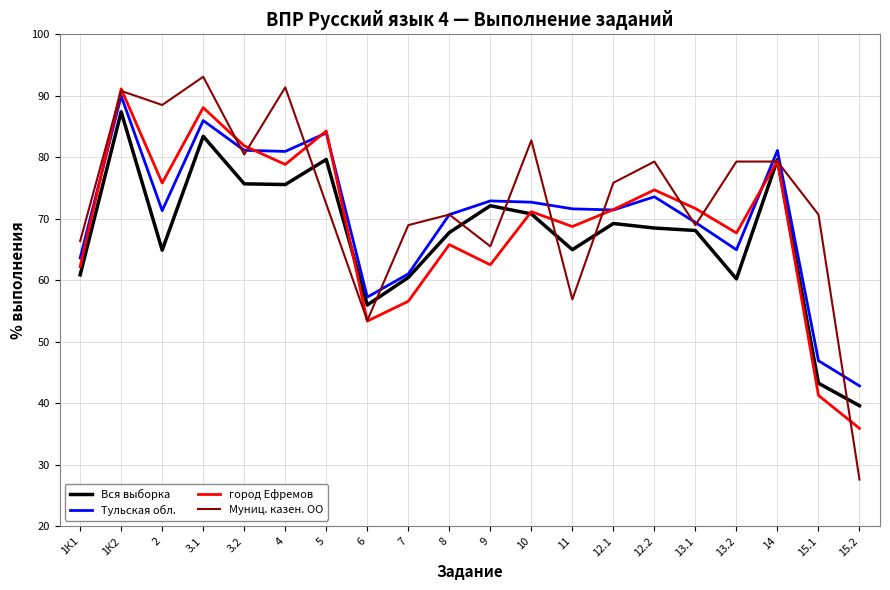

Is it true that Муниц. казен. ОО equals 91.4 at 4?

True